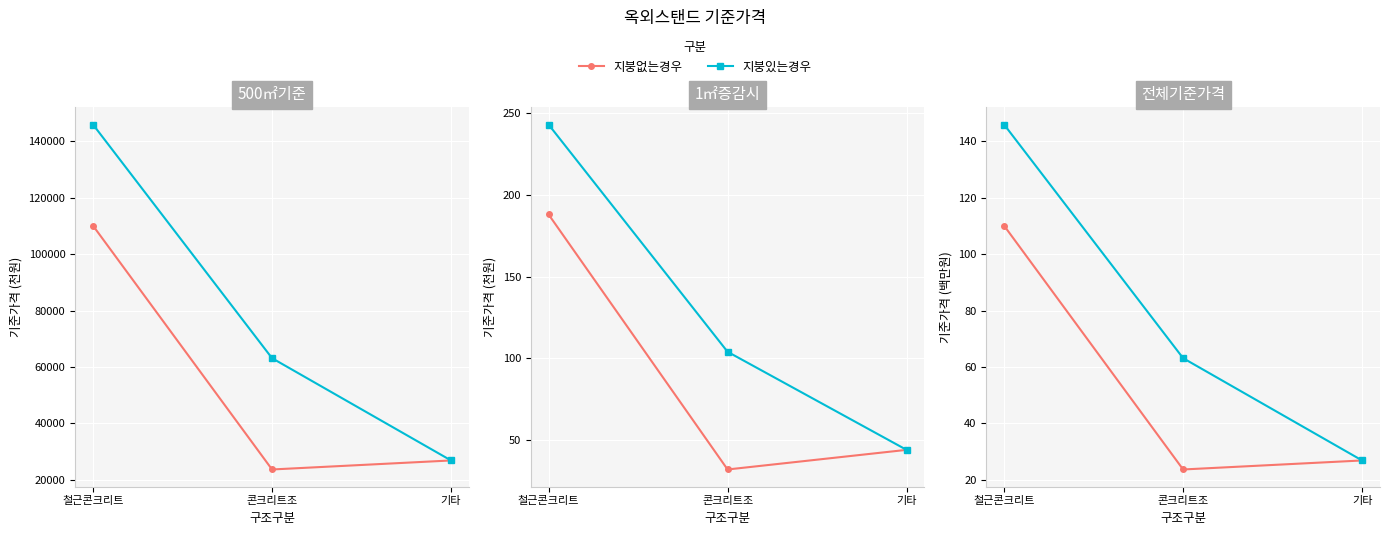

How many lines are shown in the chart?

2